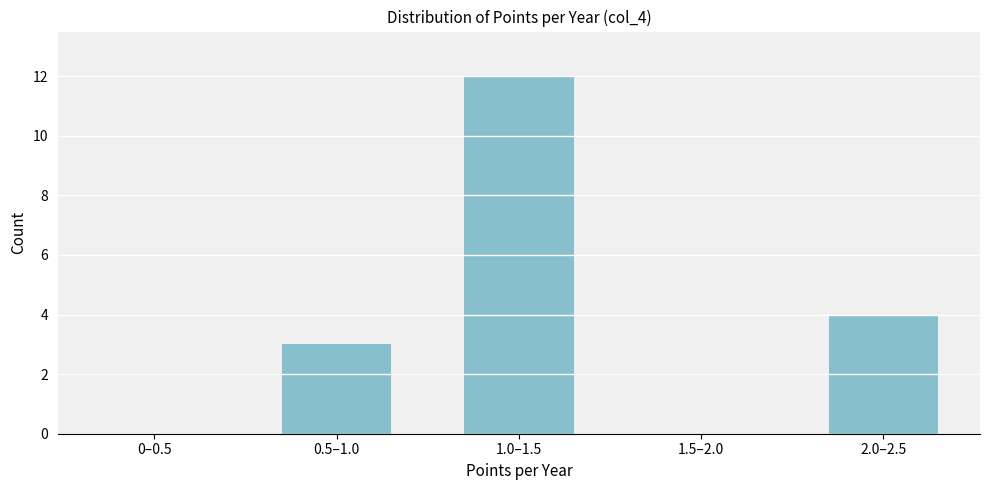

Reading left to right, extract all data points from this chart.

0–0.5=0	0.5–1.0=3	1.0–1.5=12	1.5–2.0=0	2.0–2.5=4